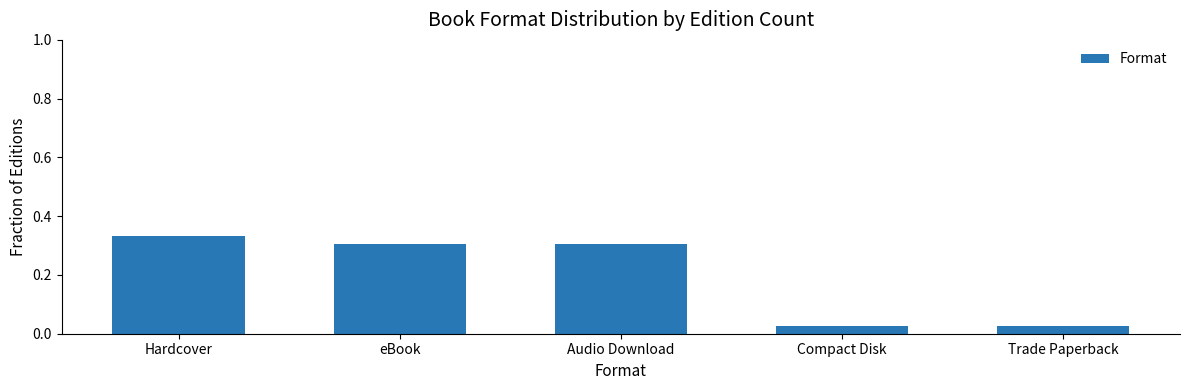

What is the change in value from Audio Download to Trade Paperback?

-0.3